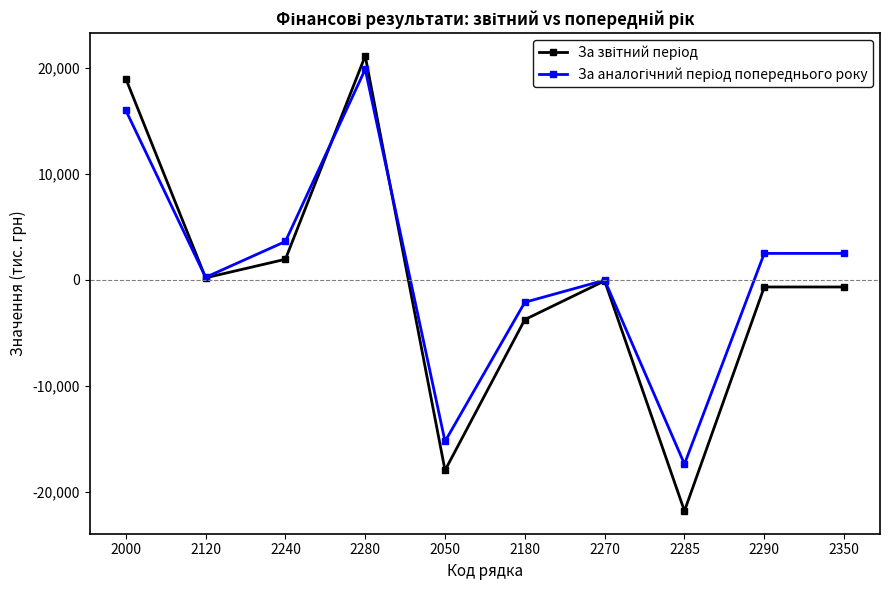

What is the label of the 10th point from the left?

2350